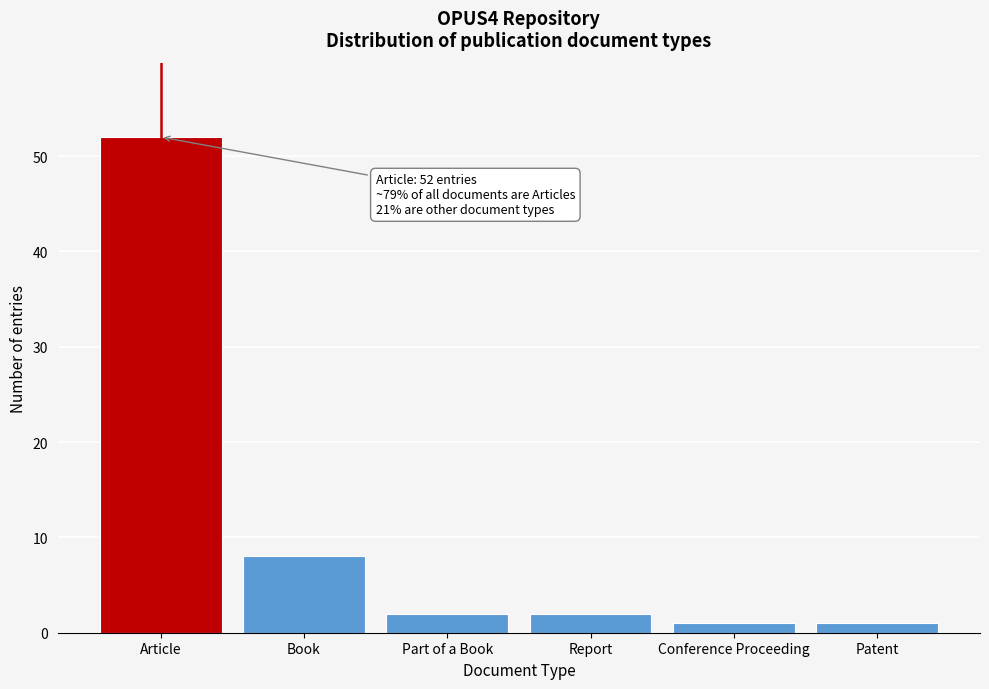

Reading left to right, what are all the values shown in this chart?

52	8	2	2	1	1